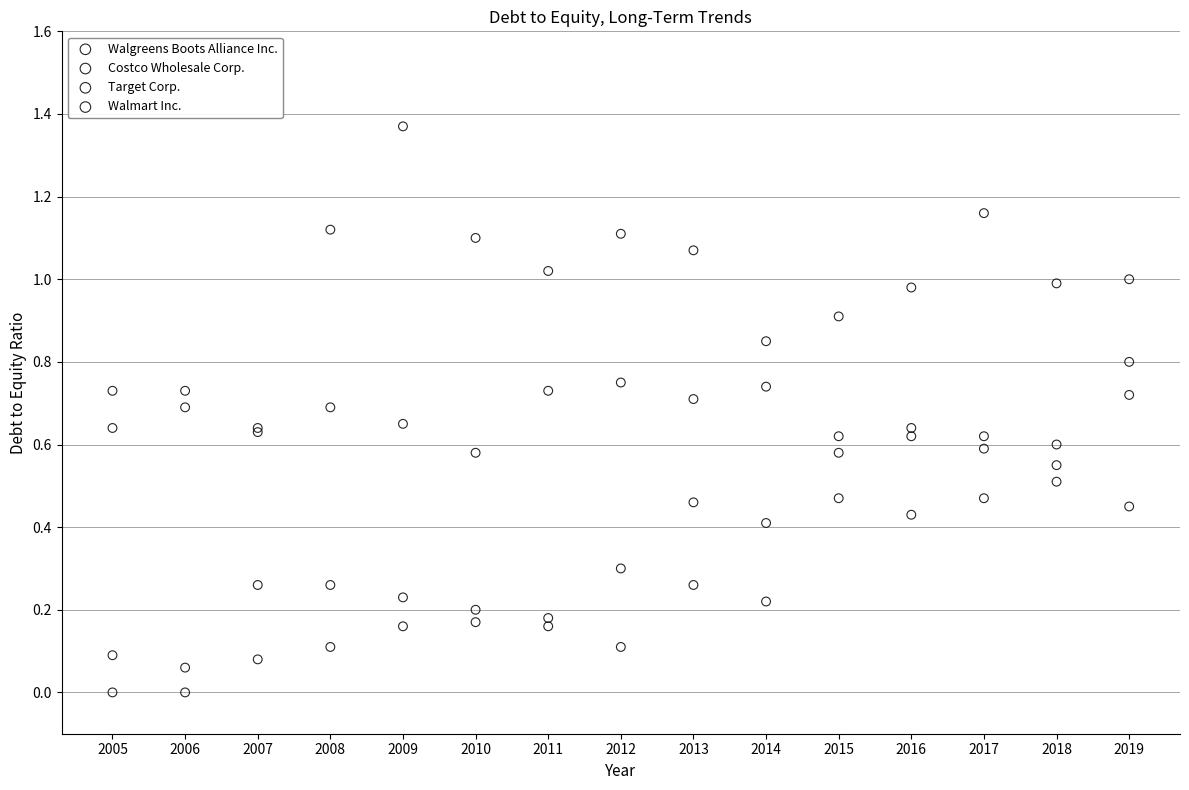

Which series reaches the minimum Y coordinate?

Walgreens Boots Alliance Inc.